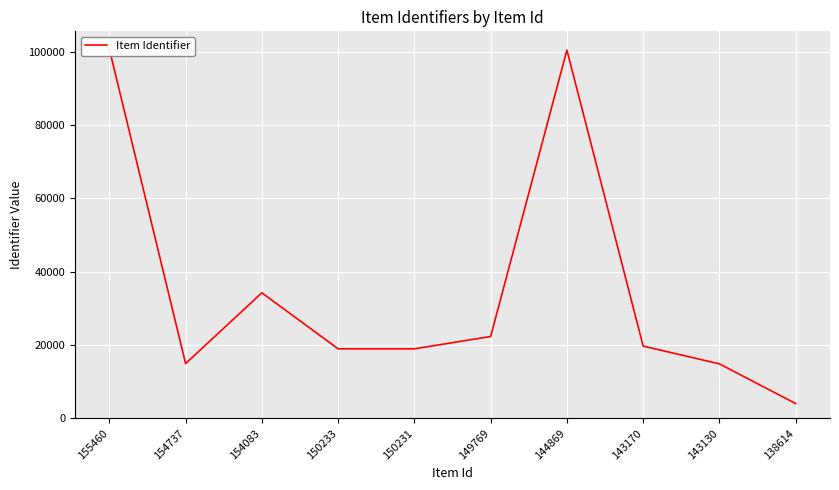

Approximately how many times larger is the value at 155460 compared to 144869?

1.0